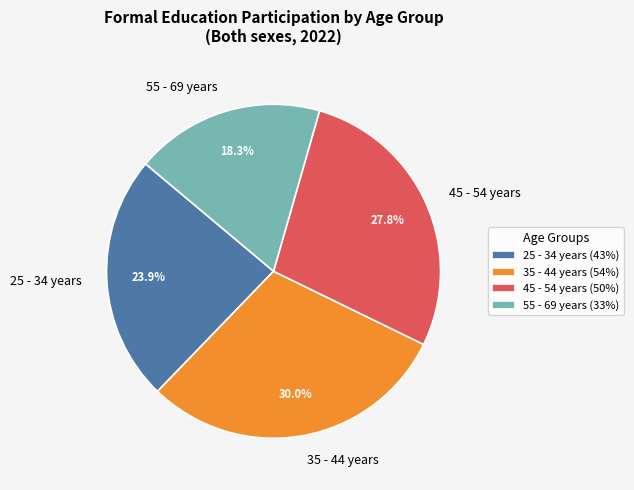

Rank the categories by value from lowest to highest.

55 - 69 years, 25 - 34 years, 45 - 54 years, 35 - 44 years